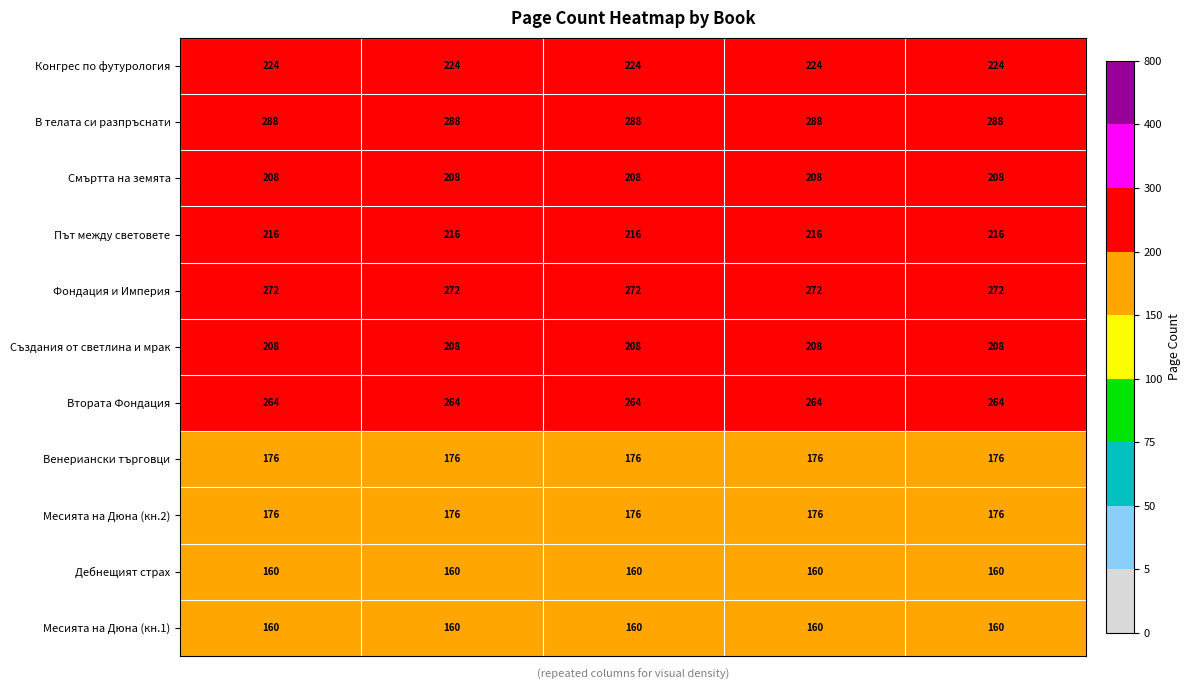

How many categories are shown in the chart?

5